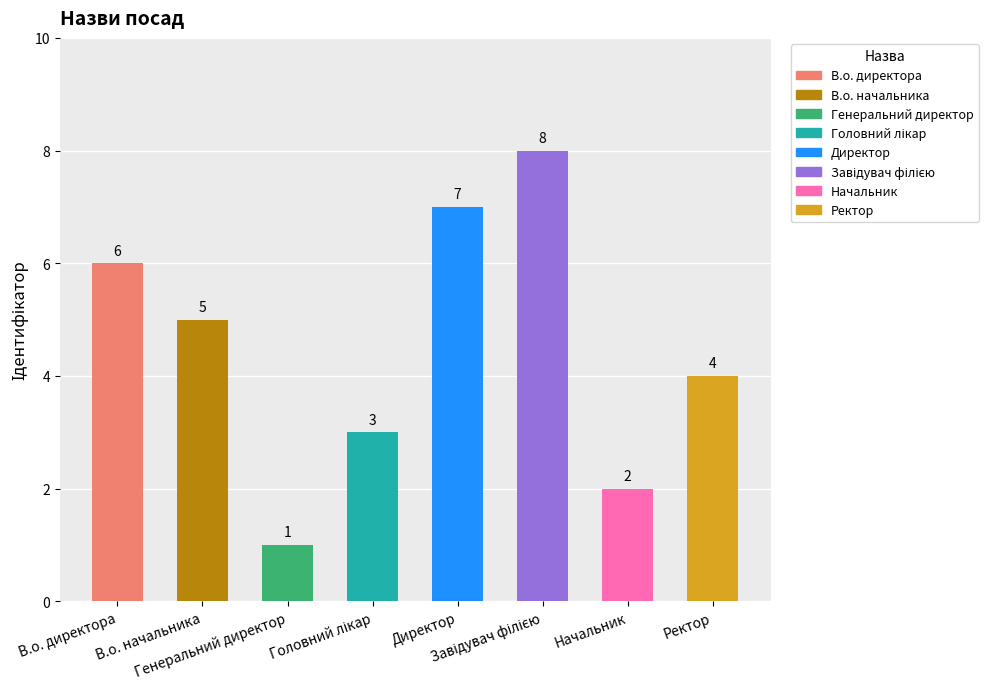

What is the value of the 3rd bar from the left?

1